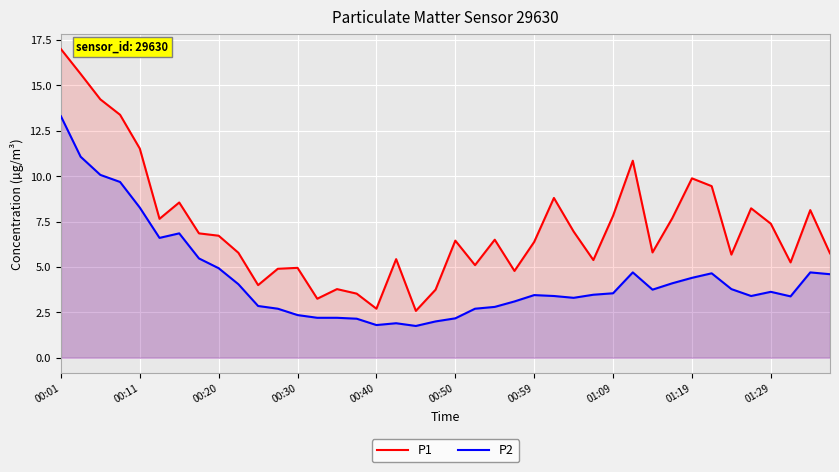

What is the difference between the highest and lowest values at 23?

1.7